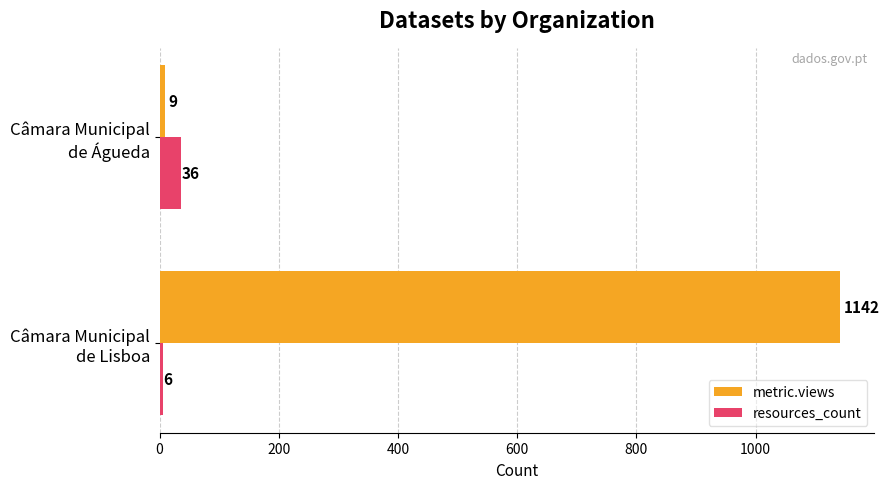

What is the difference between the maximum and minimum values in the resources_count series?

30